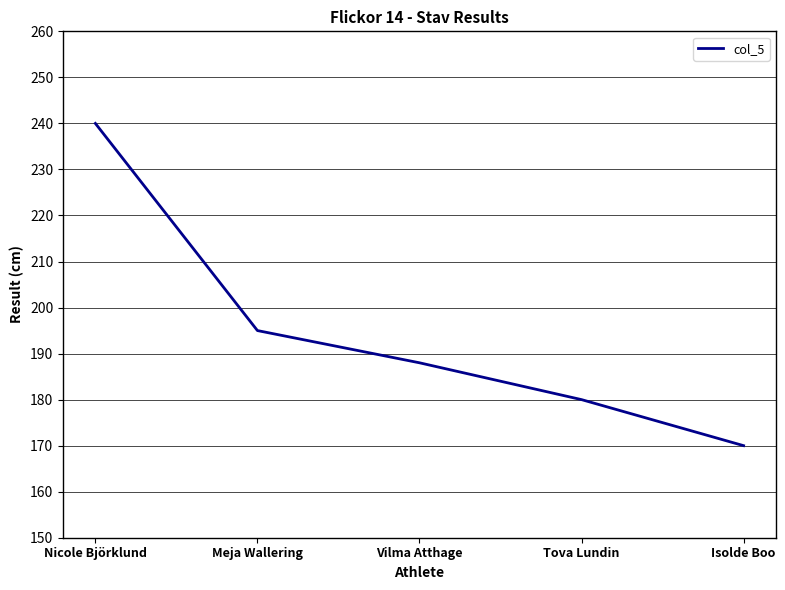

Does the chart have visible grid lines?

Yes